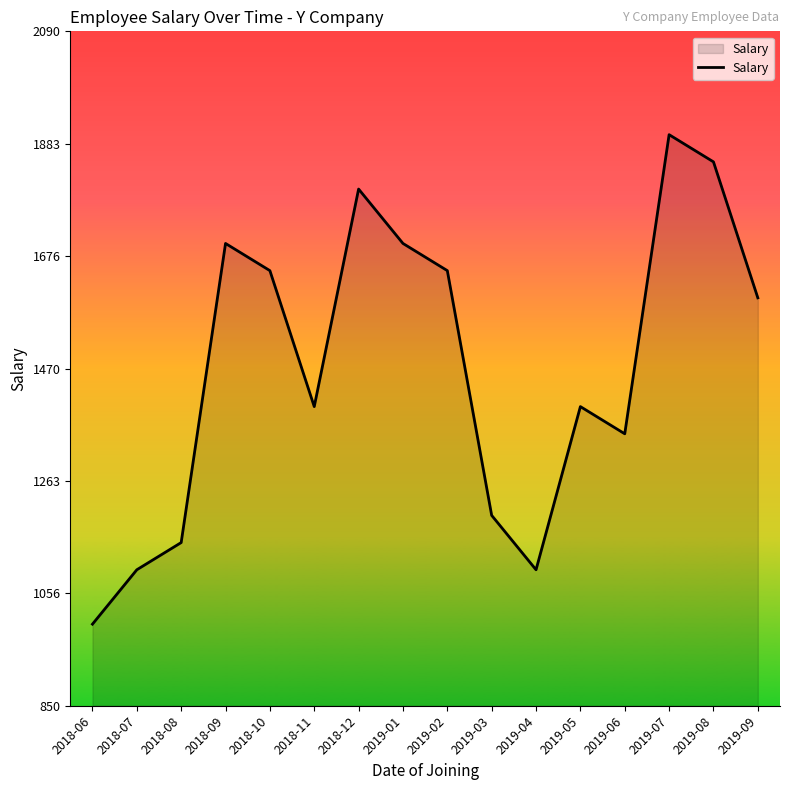

What is the difference between the maximum and second lowest values?

800